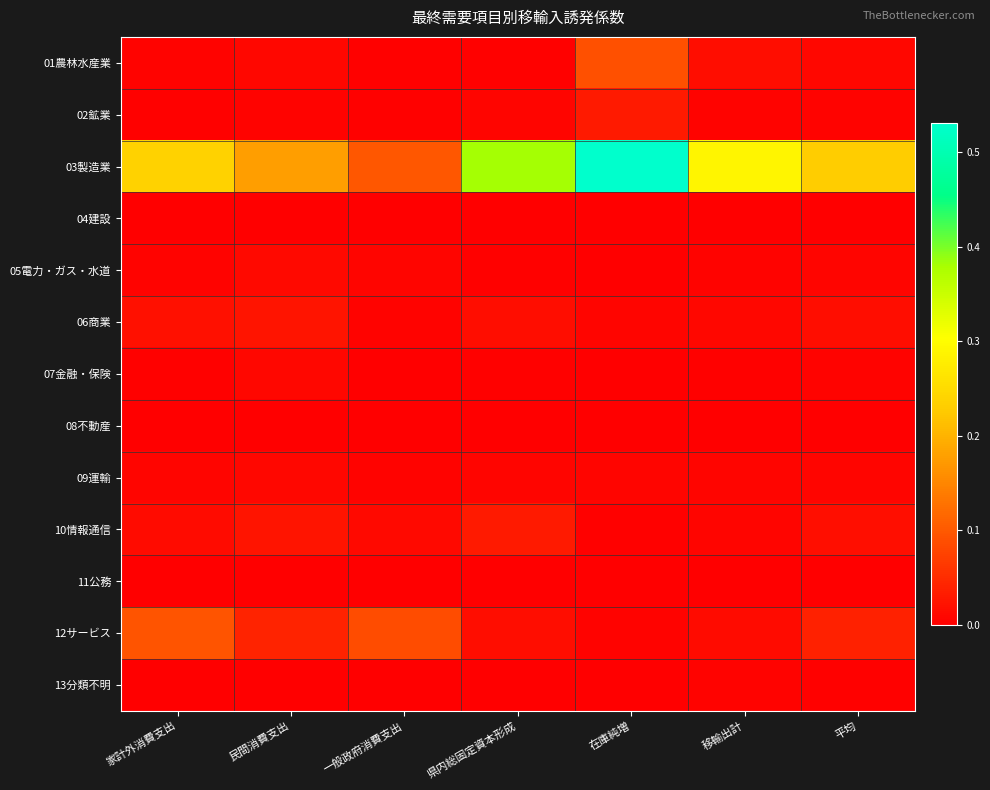

Between 県内総固定資本形成 and 在庫純増, which series saw the biggest shift?

03製造業